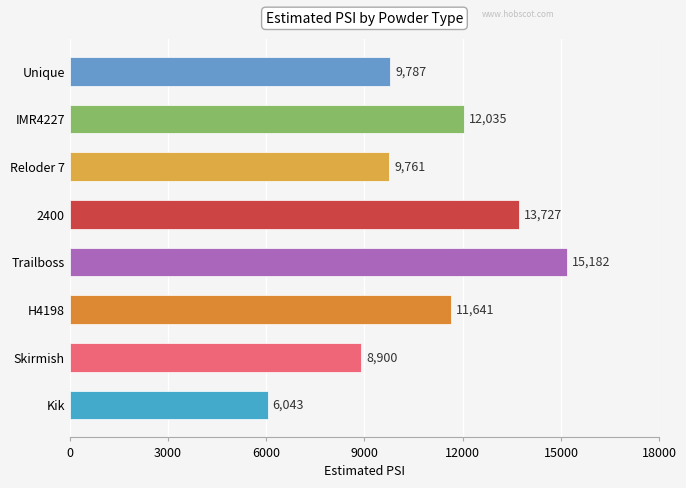

What is the difference between the maximum and second lowest values?

6282